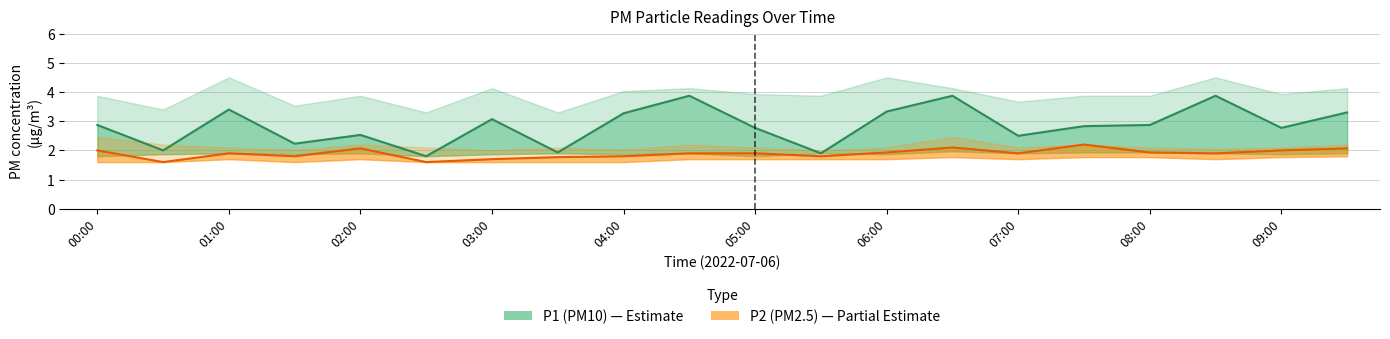

The P1 (PM10) series shows 3.3 at 19. True or false?

True